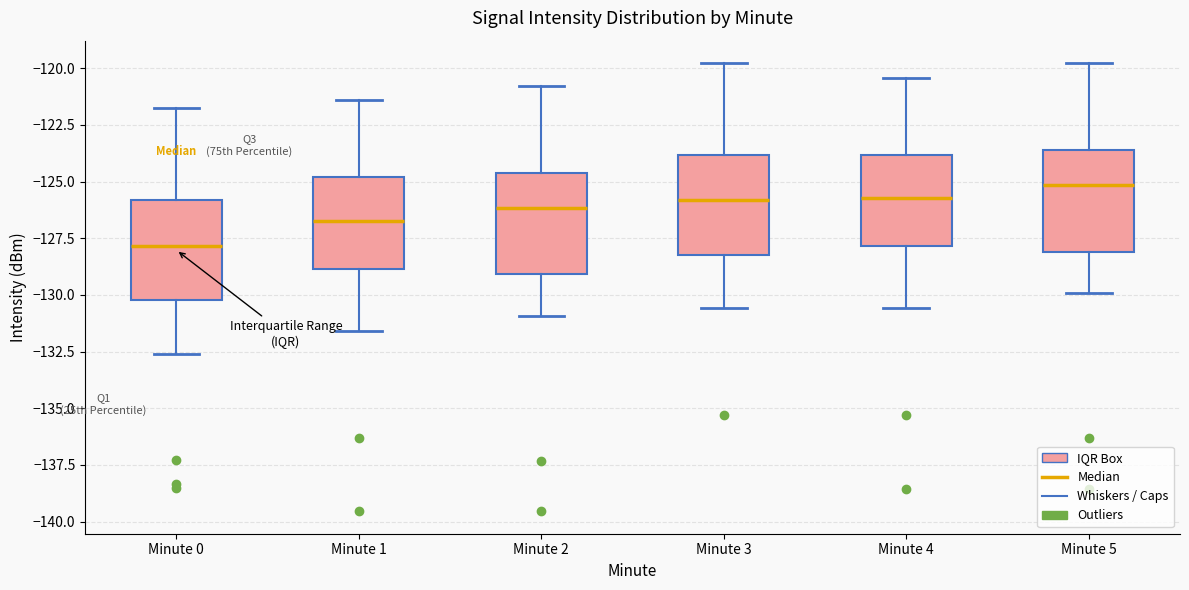

Reading left to right, read every box against the y-axis: the position of its median line, the range the box covers, and the ends of its whiskers. The values are not printed on the chart, so give them approximately, as read against the axis.

Minute 0: median -128.0, box -130.0 to -126.0, whiskers -132.5 to -122.0
Minute 1: median -126.5, box -129.0 to -125.0, whiskers -131.5 to -121.5
Minute 2: median -126.0, box -129.0 to -124.5, whiskers -131.0 to -121.0
Minute 3: median -126.0, box -128.0 to -124.0, whiskers -130.5 to -120.0
Minute 4: median -125.5, box -128.0 to -124.0, whiskers -130.5 to -120.5
Minute 5: median -125.0, box -128.0 to -123.5, whiskers -130.0 to -120.0